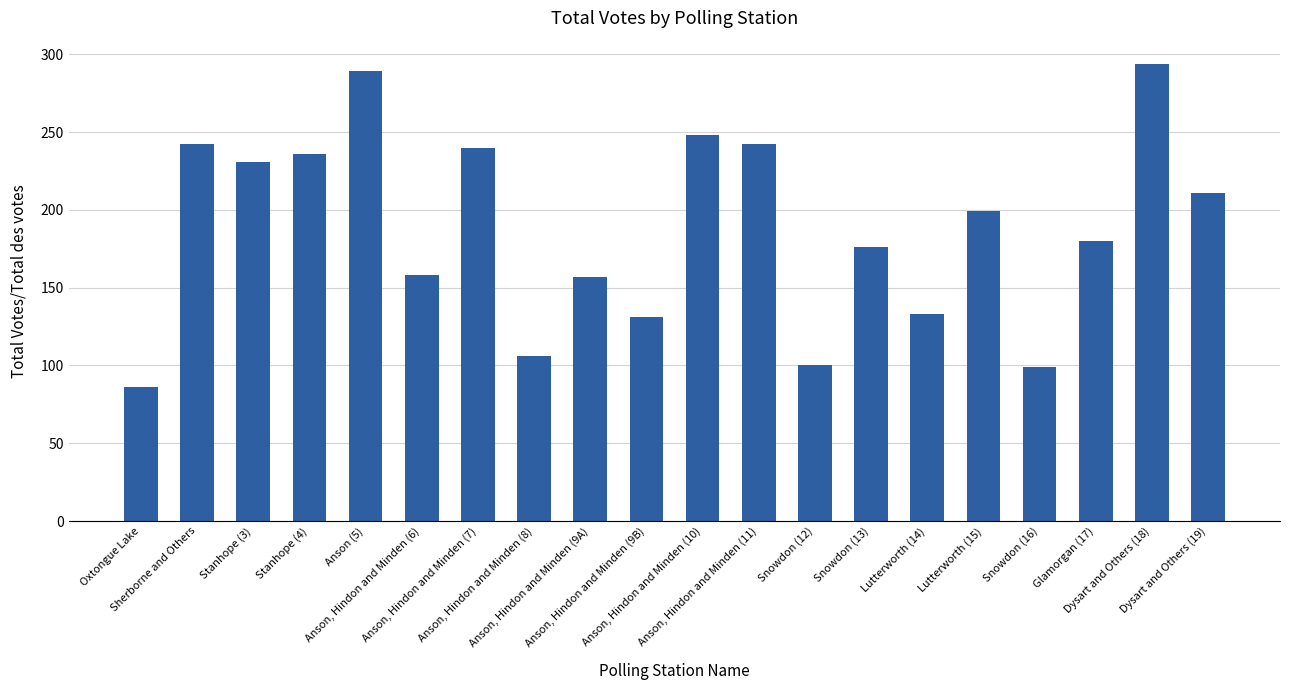

How many bars are there in total?

20